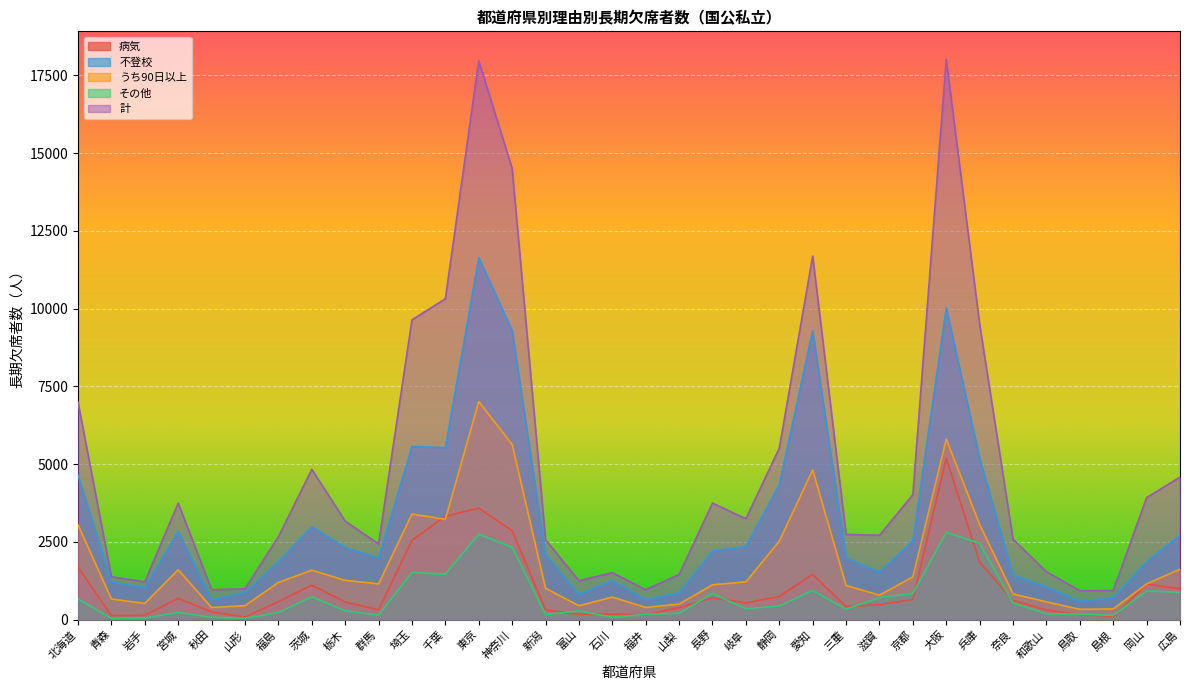

Reading left to right, list all the values displayed in this chart.

病気: 北海道=1687	青森=127	岩手=141	宮城=683	秋田=250	山形=82	福島=576	茨城=1107	栃木=567	群馬=314	埼玉=2552	千葉=3325	東京=3585	神奈川=2860	新潟=313	富山=167	石川=174	福井=152	山梨=387	長野=699	岐阜=538	静岡=743	愛知=1453	三重=419	滋賀=478	京都=645	大阪=5192	兵庫=1852	奈良=617	和歌山=309	鳥取=166	島根=95	岡山=1145	広島=992
不登校: 北海道=4634	青森=1209	岩手=1024	宮城=2833	秋田=635	山形=869	福島=1862	茨城=2989	栃木=2316	群馬=1977	埼玉=5570	千葉=5527	東京=11634	神奈川=9293	新潟=2091	富山=806	石川=1261	福井=637	山梨=857	長野=2209	岐阜=2356	静岡=4331	愛知=9292	三重=1982	滋賀=1527	京都=2535	大阪=10020	兵庫=5188	奈良=1433	和歌山=1042	鳥取=588	島根=706	岡山=1858	広島=2711
うち90日以上: 北海道=3045	青森=662	岩手=520	宮城=1604	秋田=389	山形=448	福島=1195	茨城=1588	栃木=1263	群馬=1149	埼玉=3394	千葉=3225	東京=7010	神奈川=5631	新潟=1007	富山=446	石川=724	福井=391	山梨=499	長野=1120	岐阜=1213	静岡=2522	愛知=4813	三重=1097	滋賀=787	京都=1373	大阪=5802	兵庫=3055	奈良=826	和歌山=570	鳥取=331	島根=344	岡山=1147	広島=1624
その他: 北海道=665	青森=41	岩手=52	宮城=229	秋田=74	山形=42	福島=227	茨城=734	栃木=285	群馬=142	埼玉=1517	千葉=1460	東京=2747	神奈川=2329	新潟=164	富山=278	石川=75	福井=170	山梨=206	長野=838	岐阜=349	静岡=438	愛知=938	三重=335	滋賀=707	京都=837	大阪=2802	兵庫=2455	奈良=534	和歌山=189	鳥取=176	島根=135	岡山=920	広島=877
計: 北海道=6986	青森=1377	岩手=1217	宮城=3745	秋田=959	山形=993	福島=2665	茨城=4831	栃木=3168	群馬=2433	埼玉=9639	千葉=10315	東京=17966	神奈川=14503	新潟=2568	富山=1251	石川=1510	福井=961	山梨=1450	長野=3747	岐阜=3243	静岡=5512	愛知=11689	三重=2739	滋賀=2712	京都=4017	大阪=18014	兵庫=9495	奈良=2584	和歌山=1540	鳥取=930	島根=936	岡山=3923	広島=4580